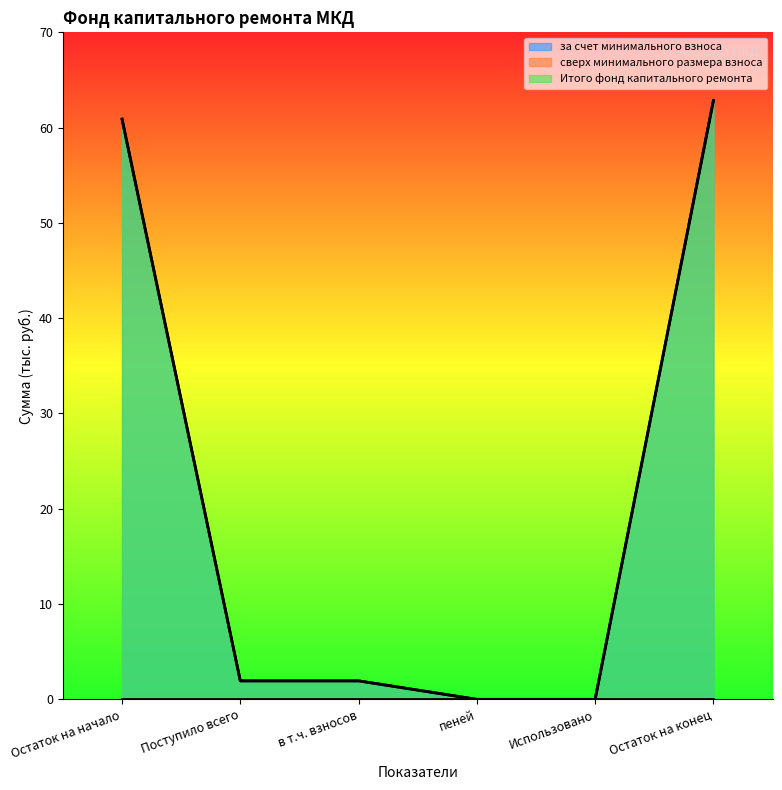

True or false: за счет минимального взноса has a value of 0.0 at пеней.

True